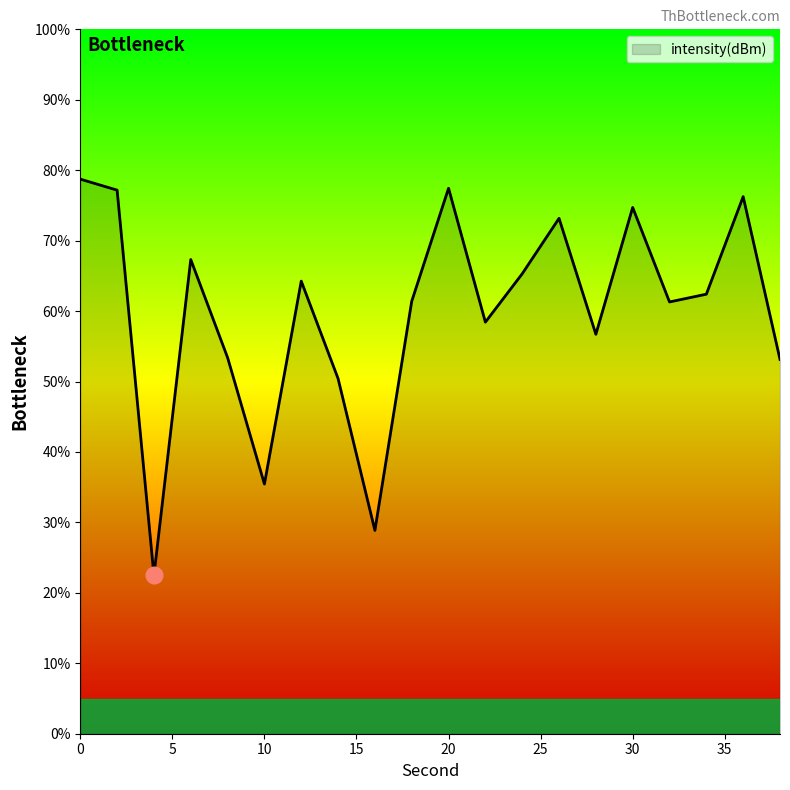

What is the difference between the maximum and minimum values?

56.3